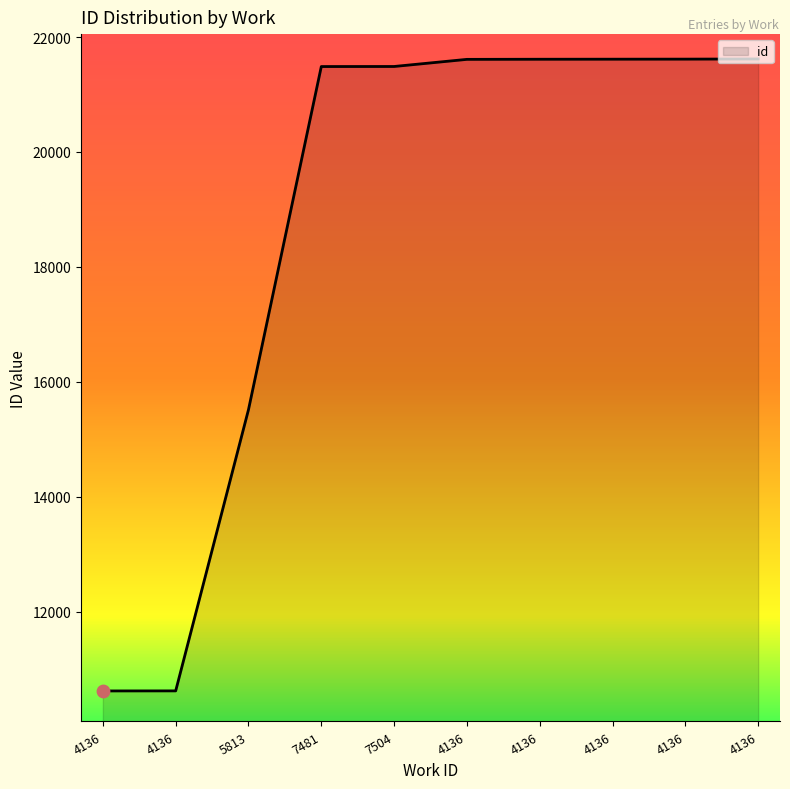

What is the ratio of the value at 7504 to the value at 4136?

1.0